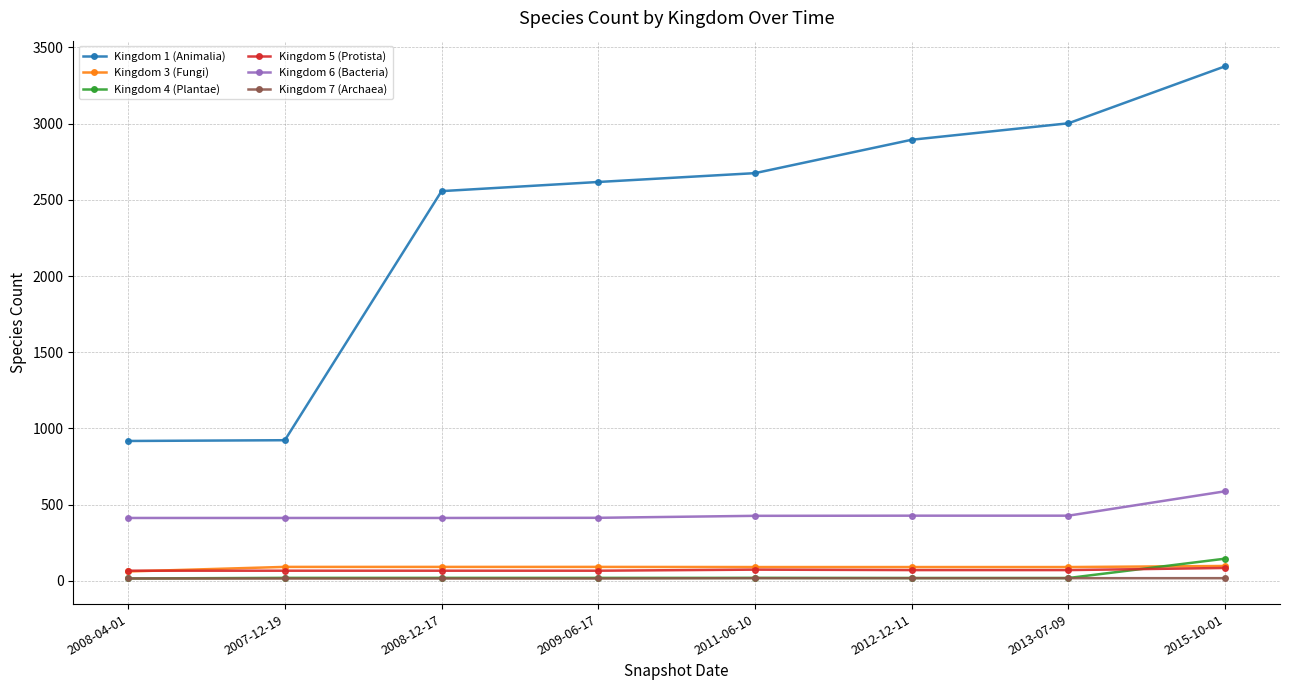

At which category is the sum across all series the highest?

2015-10-01